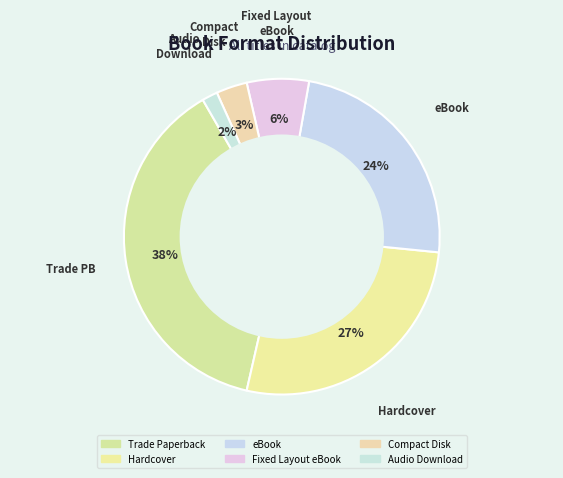

Is it true that Hardcover is 27% of the pie?

True